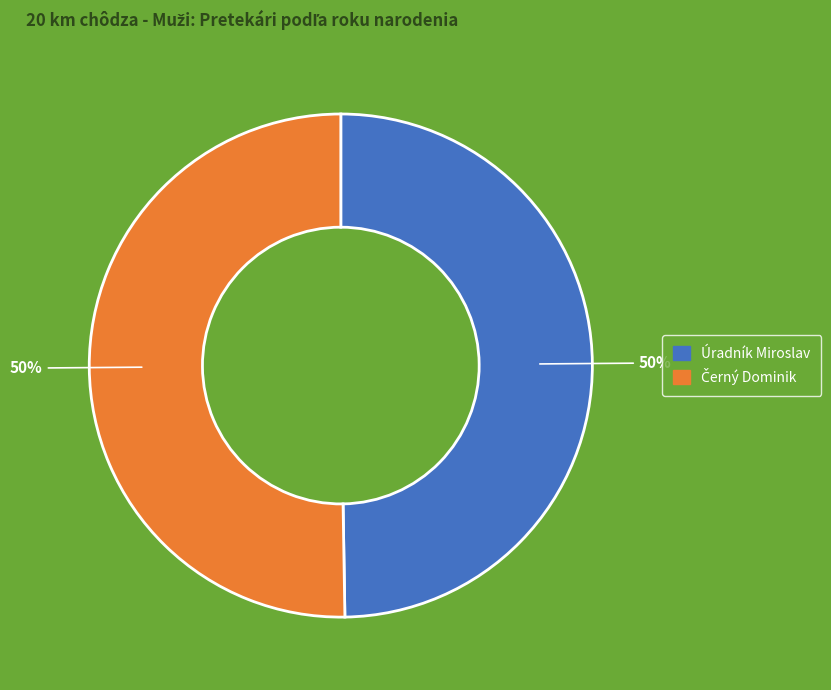

To the nearest percent, what is the average slice percentage?

50%